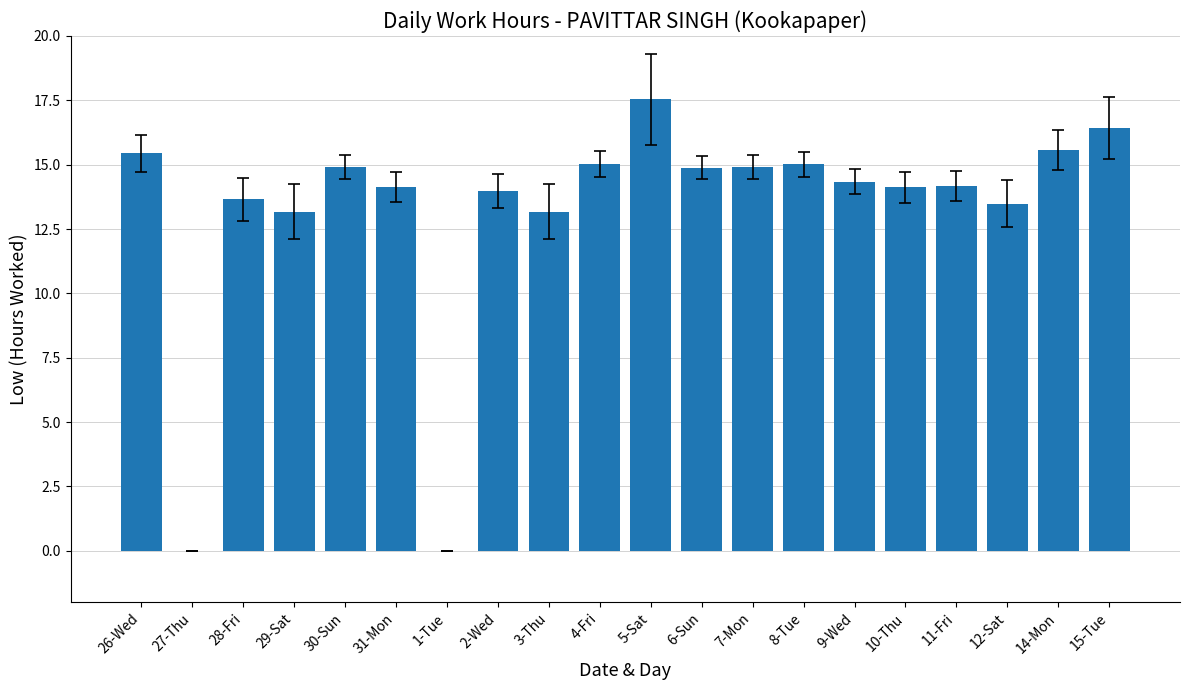

Which label corresponds to the largest value in the chart?

5-Sat